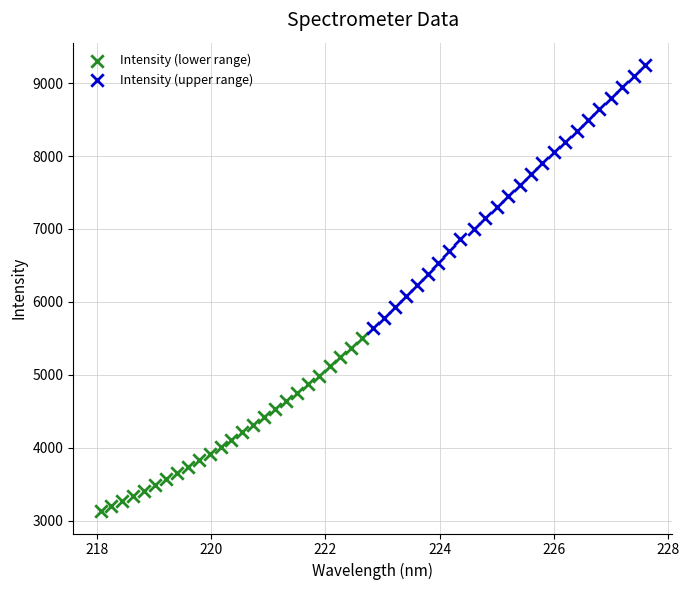

Which series contains the lowest Y value?

Intensity (lower range)